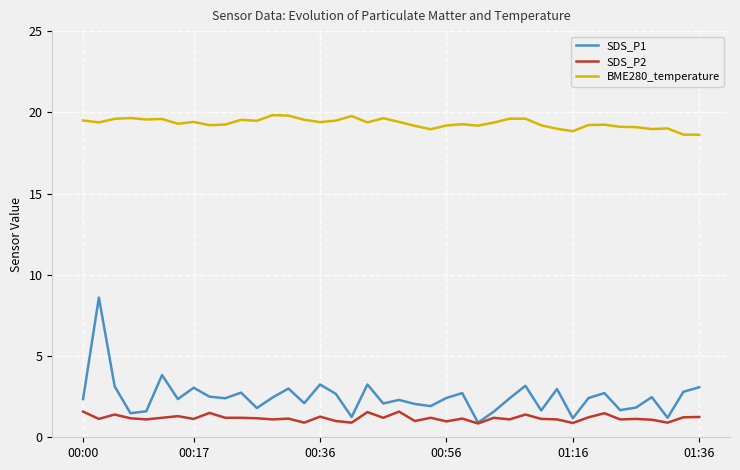

True or false: SDS_P2 and BME280_temperature intersect in this chart.

False